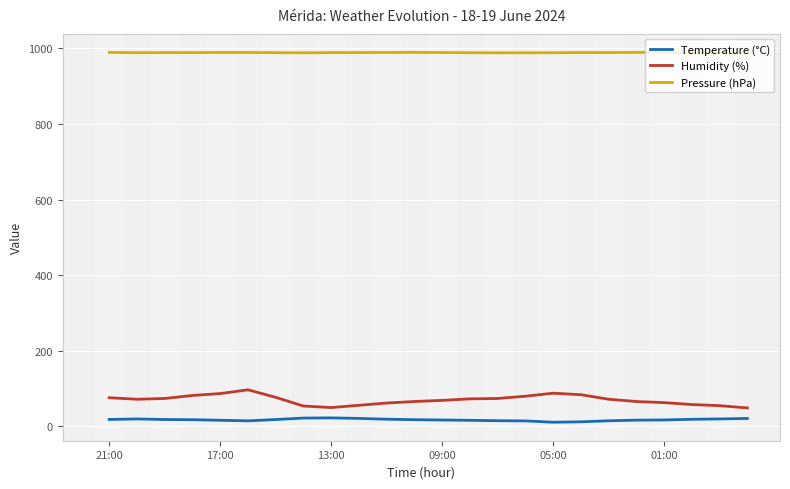

What is the difference between the maximum and minimum values in the Humidity (%) series?

48.0